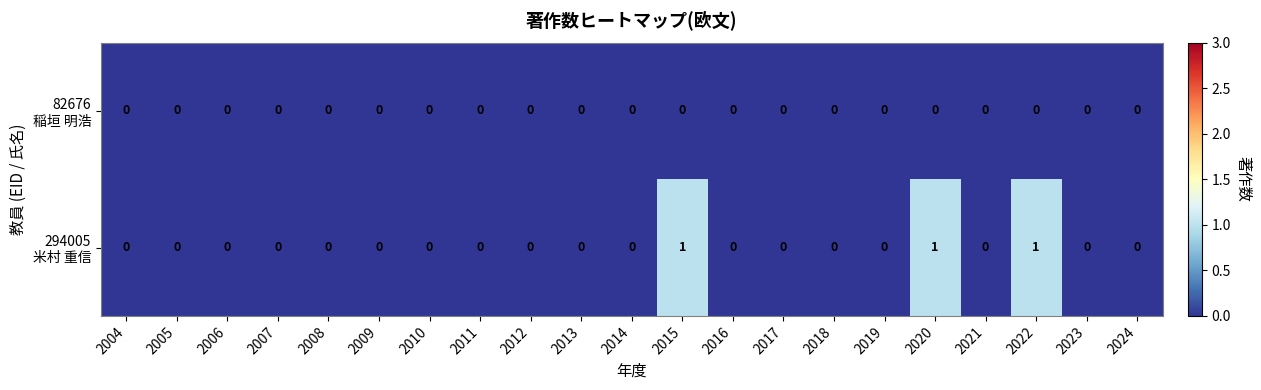

Which series has the largest range (max minus min)?

294005 米村 重信